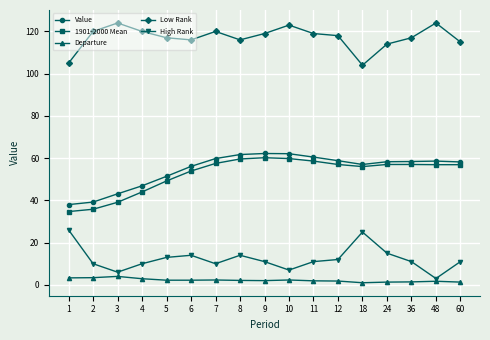

Is the value of Value at 6 greater than the value of Low Rank at 5?

No